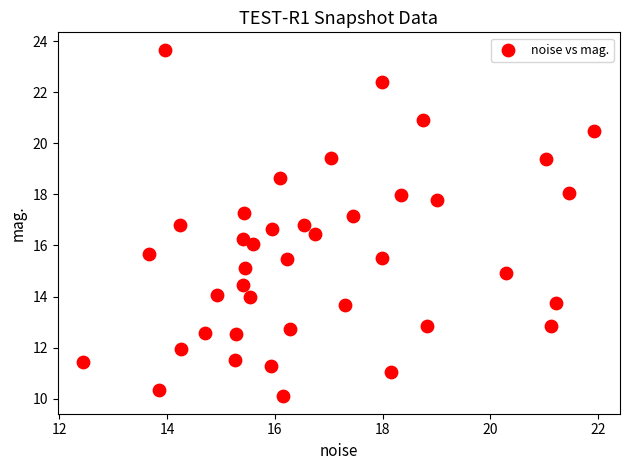

What is the range of Y values (max minus min)?

13.6